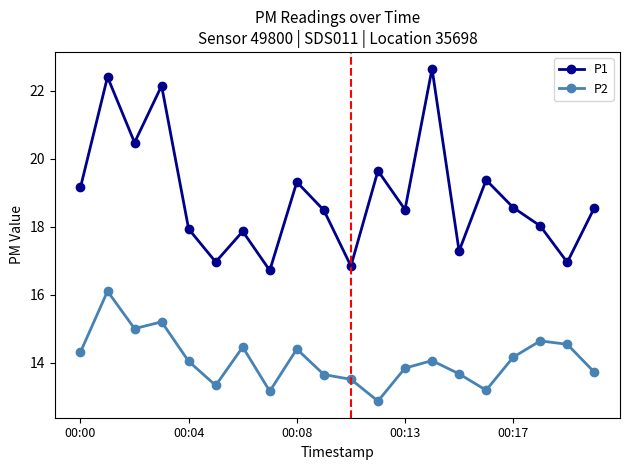

What is the value of the P2 point at the 20th from the left?

13.7